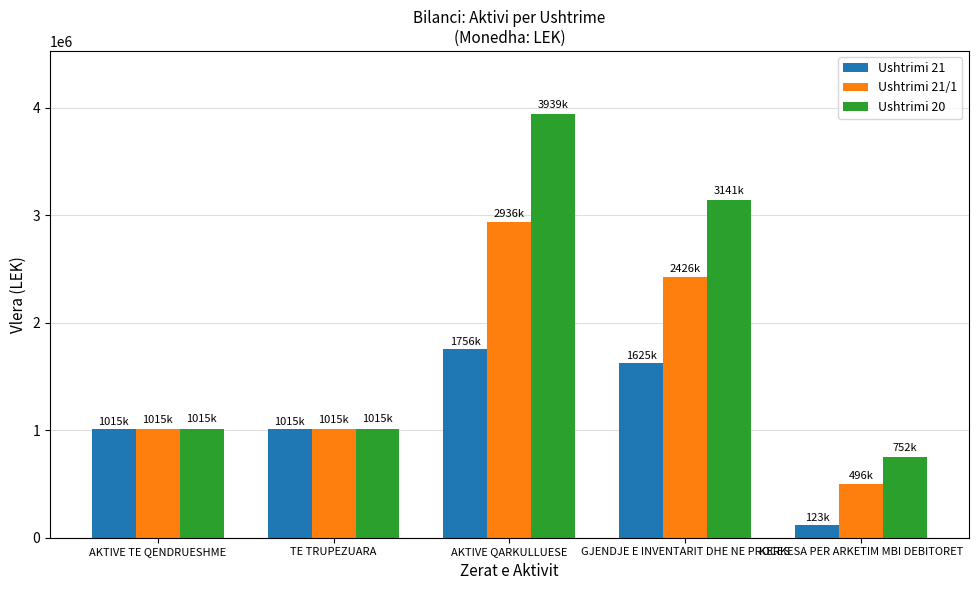

Reading left to right, what are all the values shown in this chart?

Ushtrimi 21: AKTIVE TE QENDRUESHME=1015330	TE TRUPEZUARA=1015330	AKTIVE QARKULLUESE=1755582	GJENDJE E INVENTARIT DHE NE PROCES=1624929	KERKESA PER ARKETIM MBI DEBITORET=122882
Ushtrimi 21/1: AKTIVE TE QENDRUESHME=1015330	TE TRUPEZUARA=1015330	AKTIVE QARKULLUESE=2935525	GJENDJE E INVENTARIT DHE NE PROCES=2426294	KERKESA PER ARKETIM MBI DEBITORET=496021
Ushtrimi 20: AKTIVE TE QENDRUESHME=1015330	TE TRUPEZUARA=1015330	AKTIVE QARKULLUESE=3939432	GJENDJE E INVENTARIT DHE NE PROCES=3141413	KERKESA PER ARKETIM MBI DEBITORET=752155